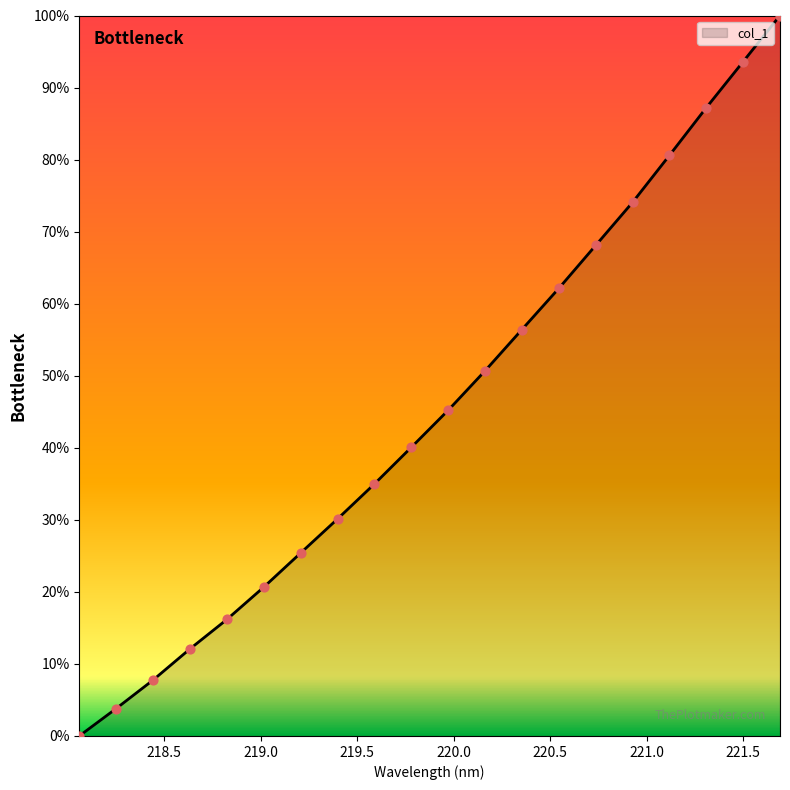

What is the difference between the maximum and minimum values?

100.0